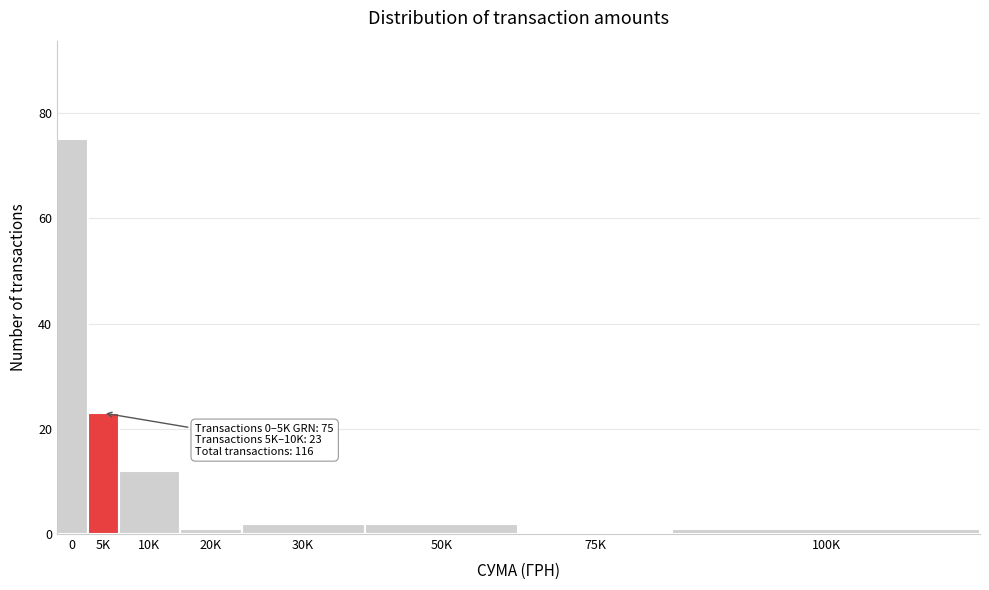

Reading right to left, list all the values displayed in this chart.

100K=1	75K=0	50K=2	30K=2	20K=1	10K=12	5K=23	0=75